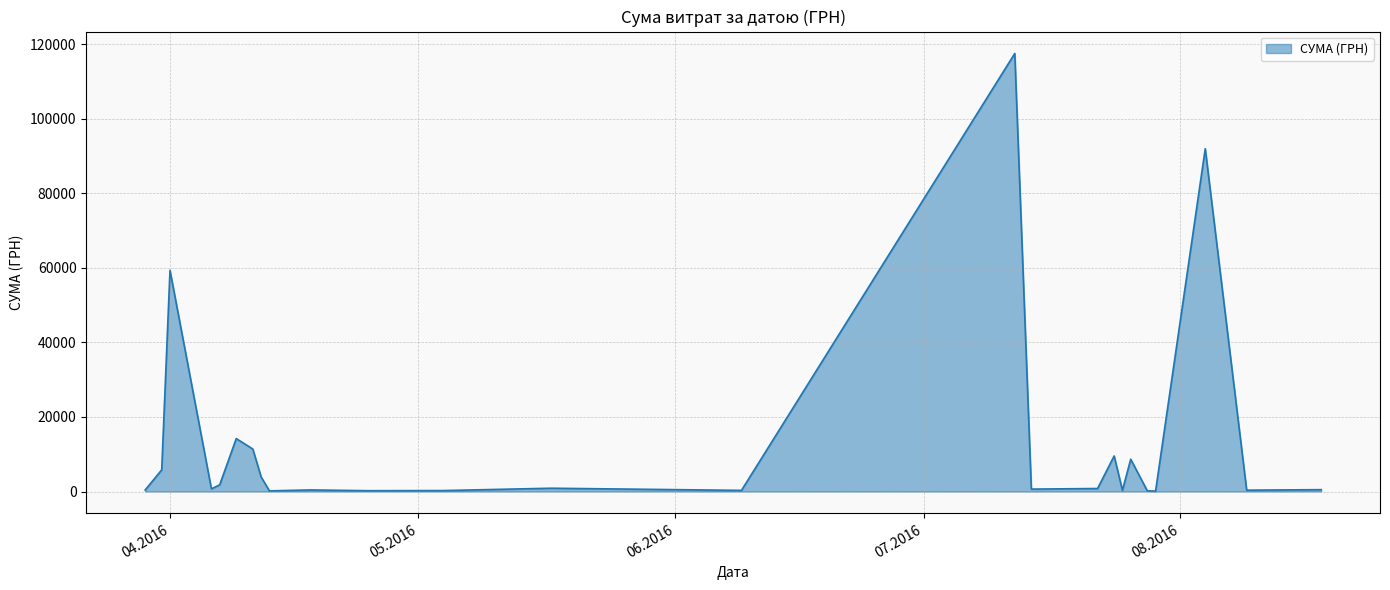

What is the minimum value shown in the chart?

97.8